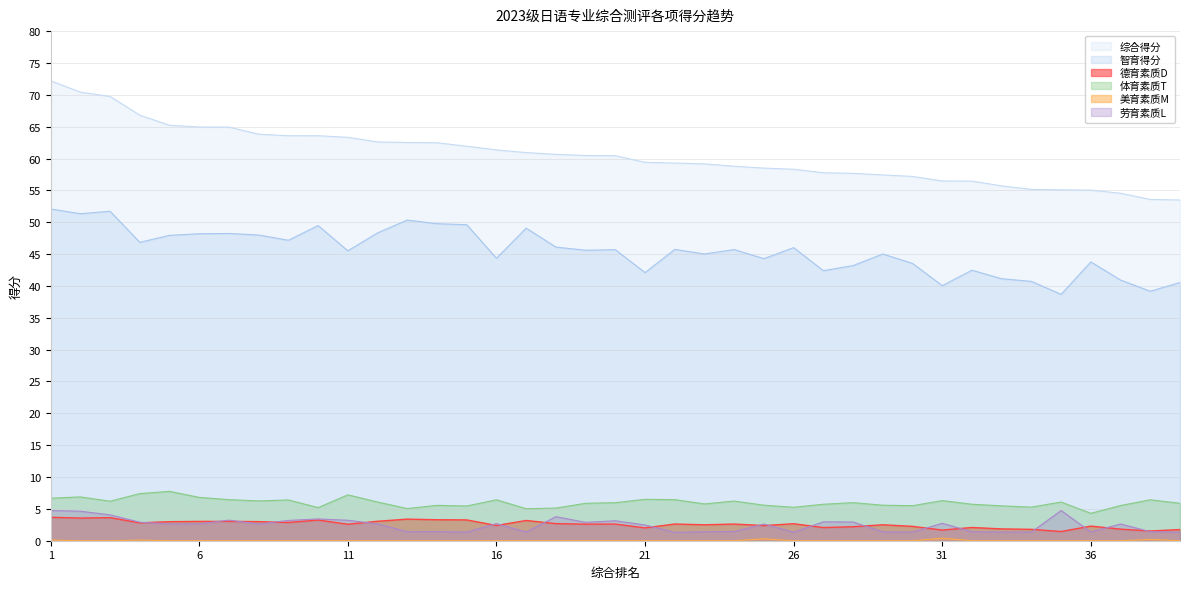

Which label corresponds to the largest value in the chart?

1